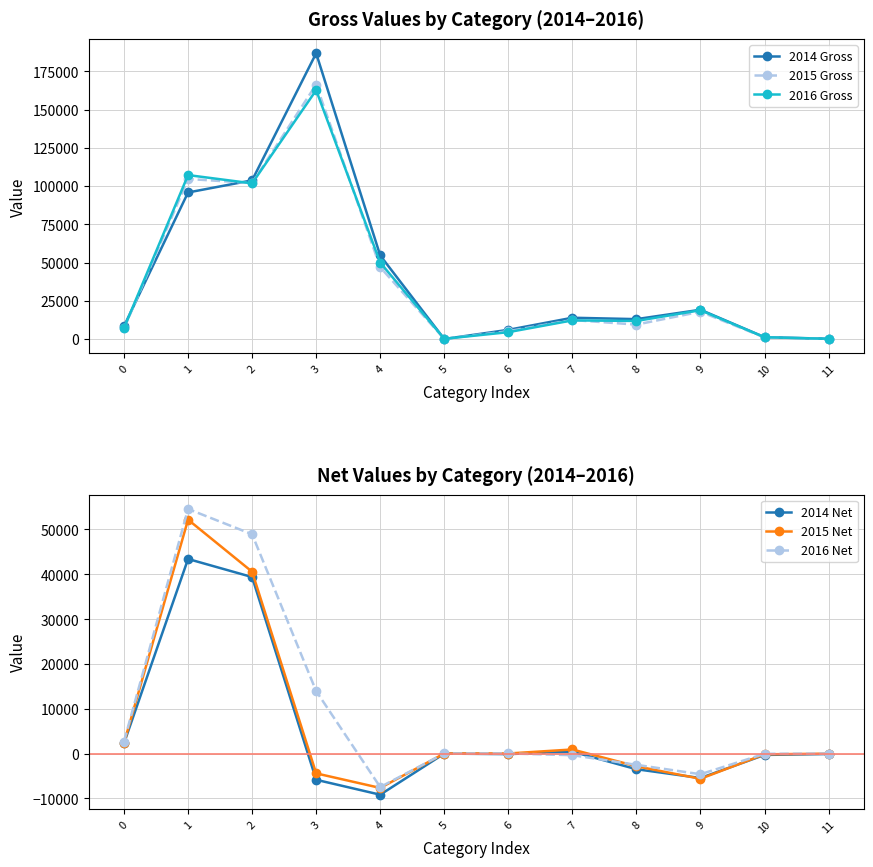

Which series has the largest total across all categories?

2014 Gross